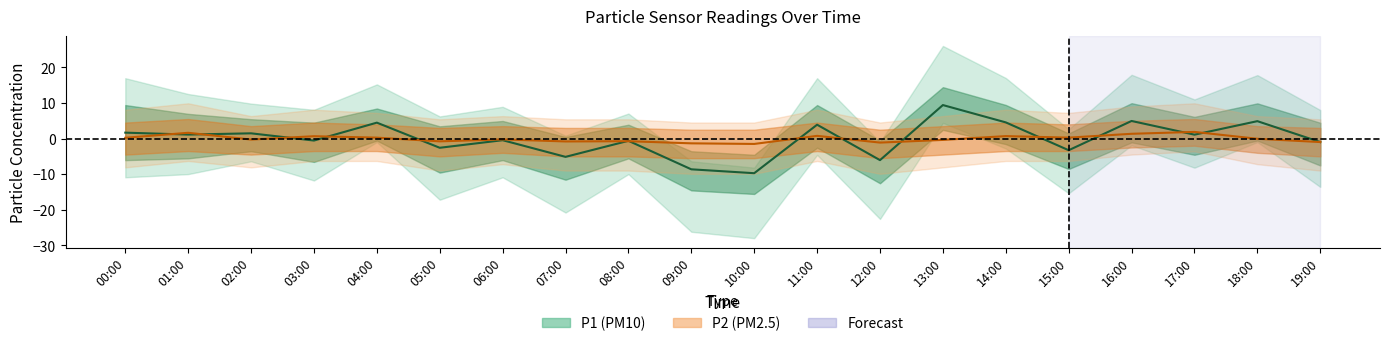

Which series has the largest total across all categories?

P2 center